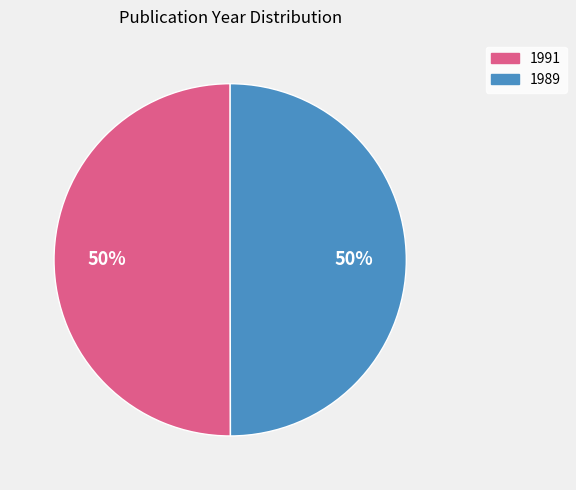

To the nearest percent, what is the average slice percentage?

50%